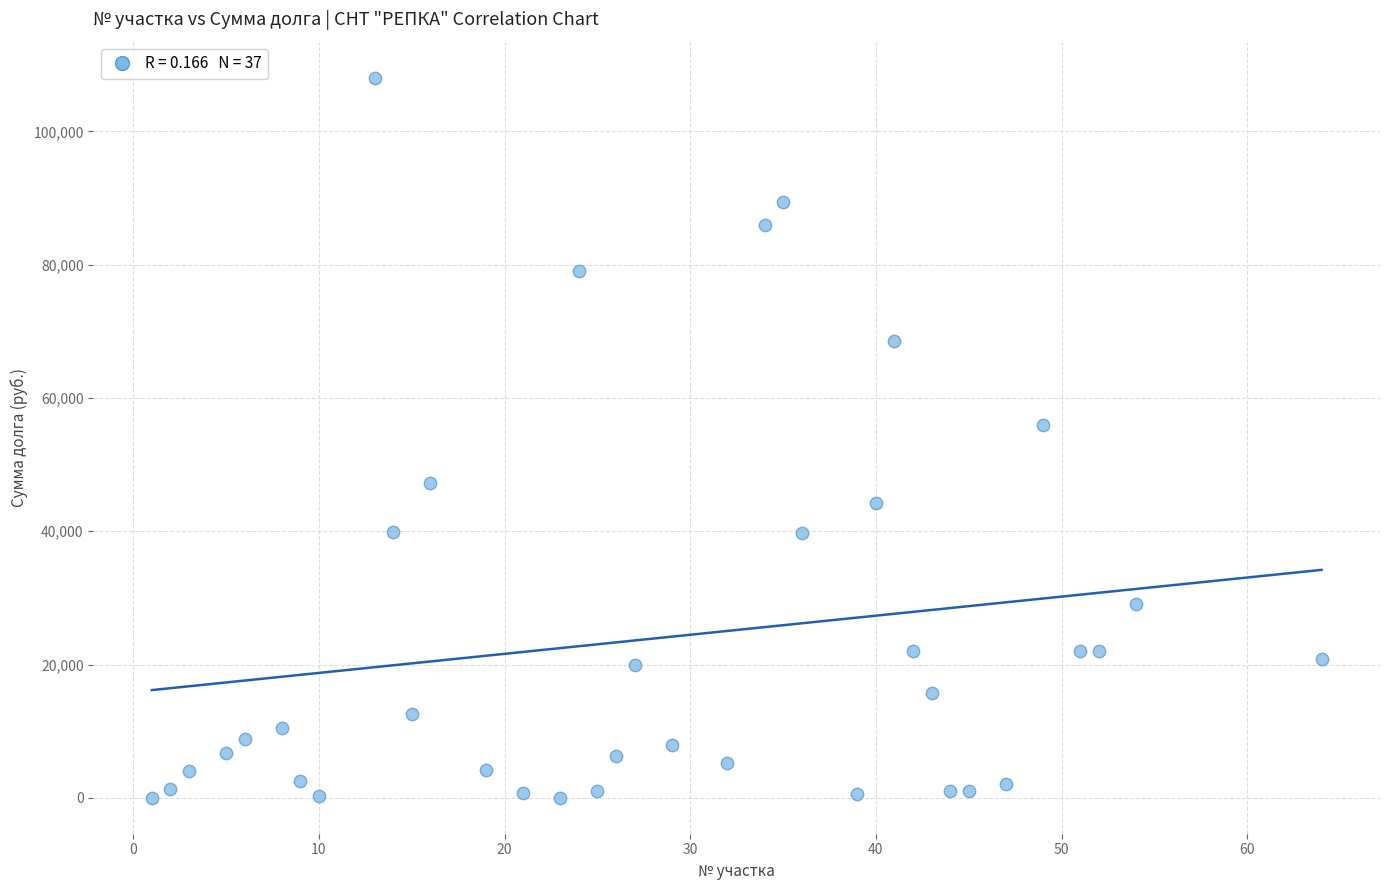

What is the range of X values (max minus min)?

63.0